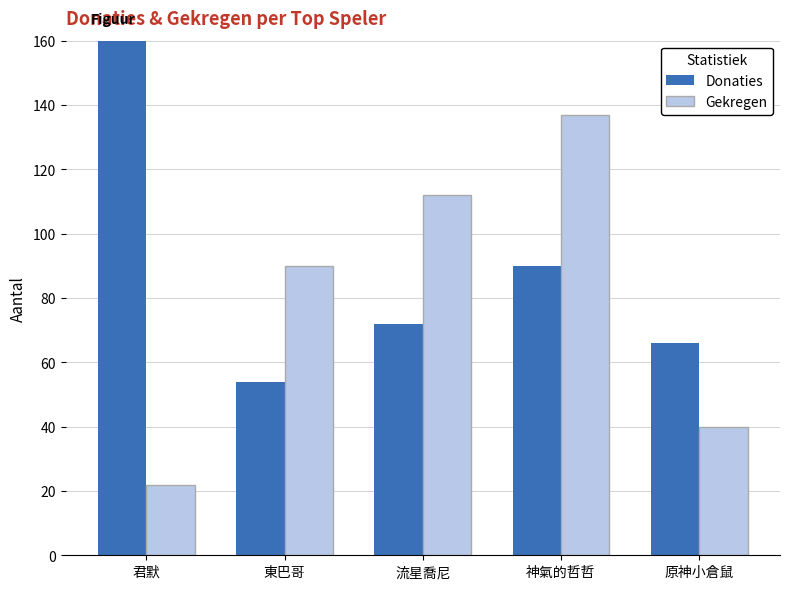

What is the sum of all Gekregen values?

401